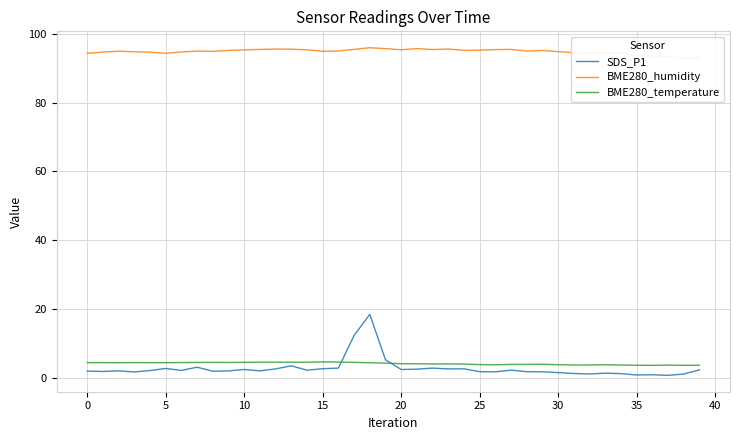

How many data points in BME280_temperature are less than 4?

16